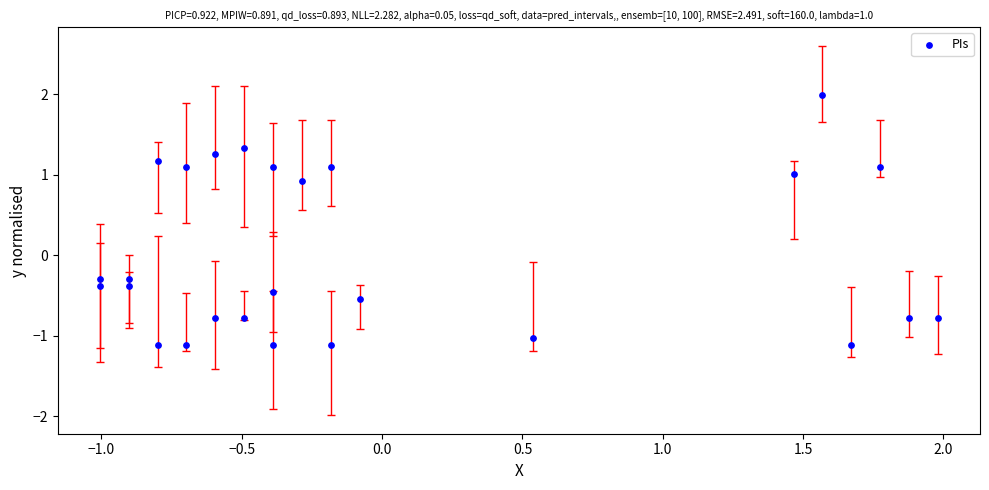

What is the range of Y values (max minus min)?

3.1